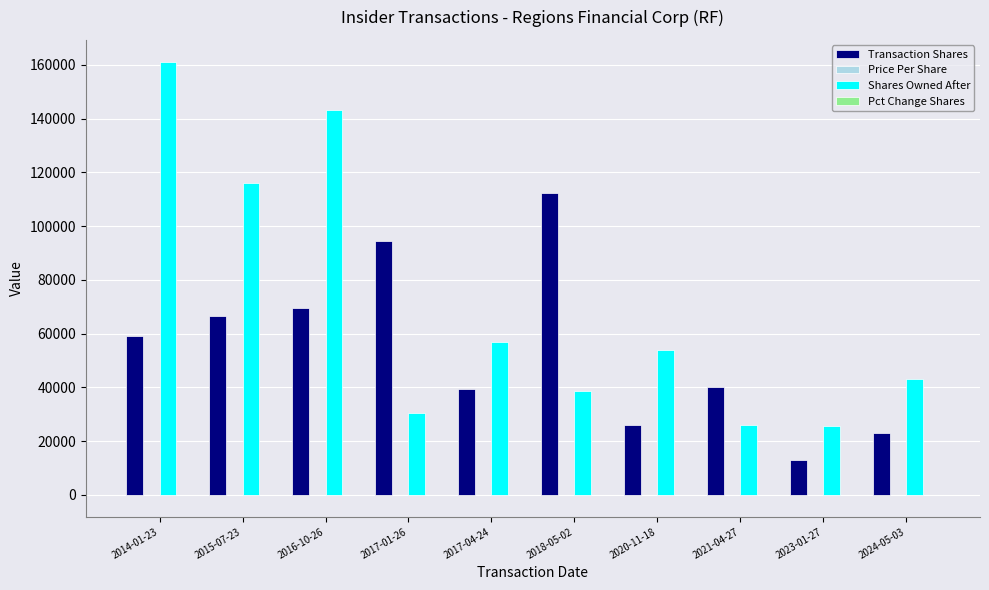

At which category is the sum across all series the highest?

2014-01-23